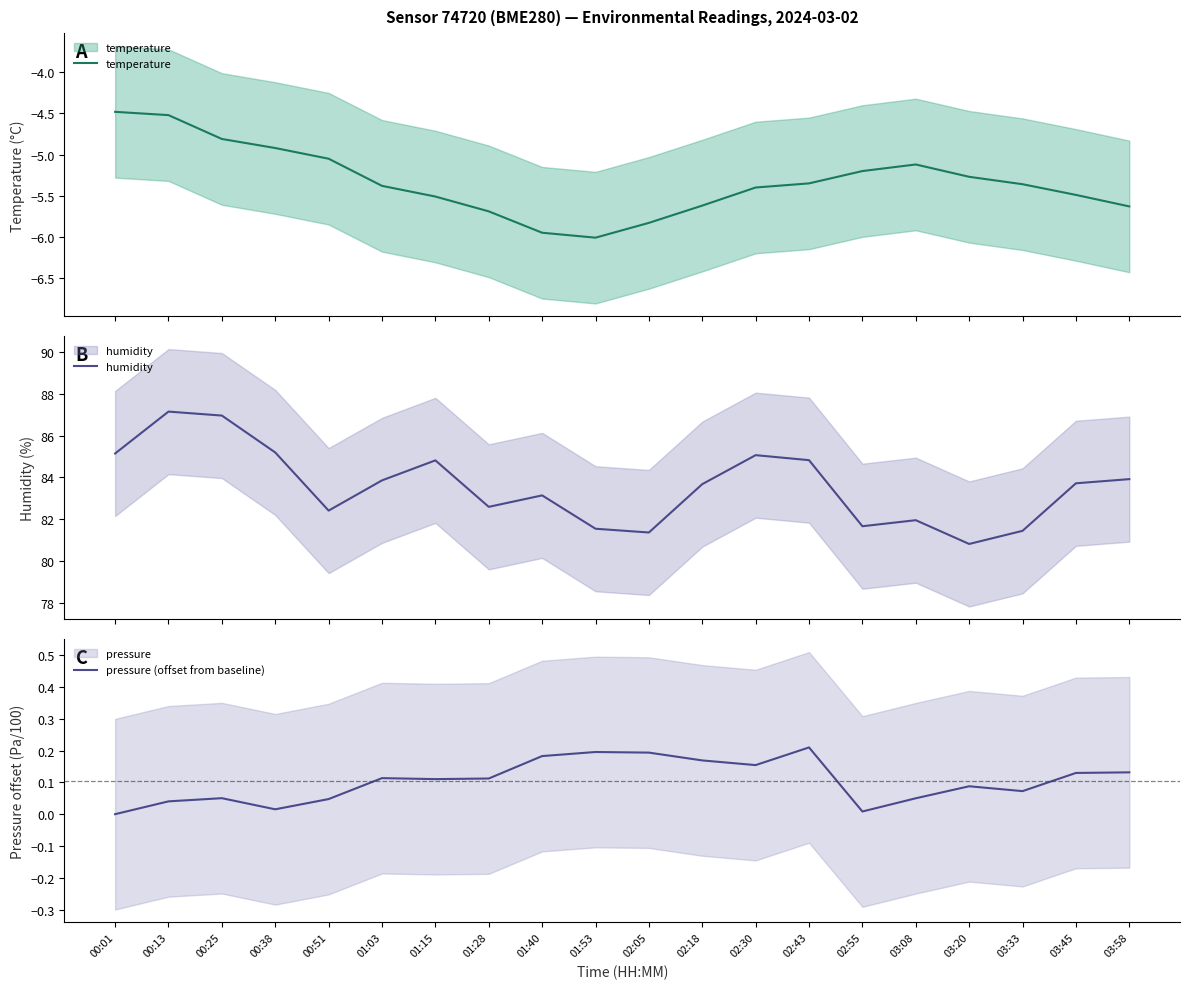

Which series has the largest total across all categories?

humidity